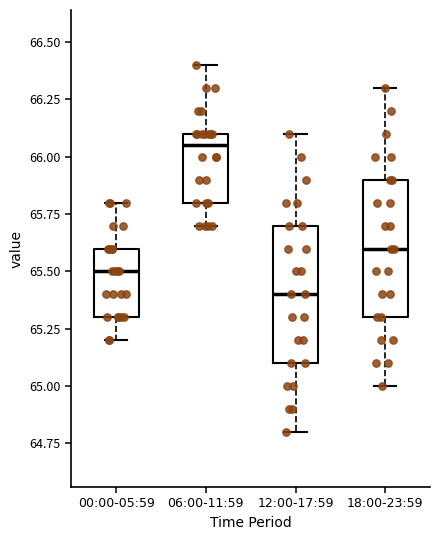

Reading left to right, transcribe this box plot: for each box, give where its median line is, the range the box spans, and where its two whiskers end, as read against the y-axis. The values are not printed on the chart, so give them approximately, as read against the axis.

00:00-05:59: median 65.50, box 65.30 to 65.60, whiskers 65.20 to 65.80
06:00-11:59: median 66.05, box 65.80 to 66.10, whiskers 65.70 to 66.40
12:00-17:59: median 65.40, box 65.10 to 65.70, whiskers 64.80 to 66.10
18:00-23:59: median 65.60, box 65.30 to 65.90, whiskers 65.00 to 66.30